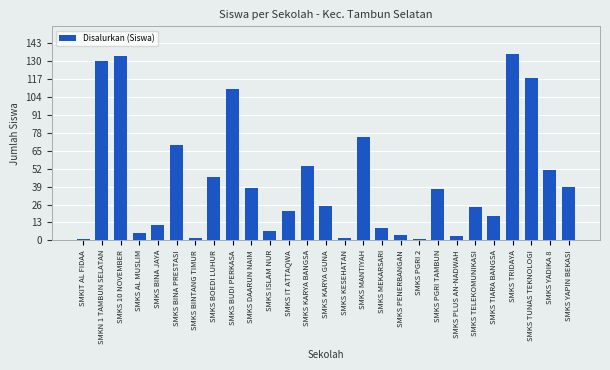

Reading left to right, what are all the values shown in this chart?

SMKIT AL FIDAA=1	SMKN 1 TAMBUN SELATAN=130	SMKS 10 NOVEMBER=134	SMKS AL MUSLIM=5	SMKS BINA JAYA=11	SMKS BINA PRESTASI=69	SMKS BINTANG TIMUR=2	SMKS BOEDI LUHUR=46	SMKS BUDI PERKASA=110	SMKS DAARUN NAIM=38	SMKS ISLAM NUR=7	SMKS IT ATTAQWA=21	SMKS KARYA BANGSA=54	SMKS KARYA GUNA=25	SMKS KESEHATAN=2	SMKS MANTIYAH=75	SMKS MEKARSARI=9	SMKS PENERBANGAN=4	SMKS PGRI 2=1	SMKS PGRI TAMBUN=37	SMKS PLUS AN-NADWAH=3	SMKS TELEKOMUNIKASI=24	SMKS TIARA BANGSA=18	SMKS TRIDAYA=135	SMKS TUNAS TEKNOLOGI=118	SMKS YADIKA 8=51	SMKS YAPIN BEKASI=39